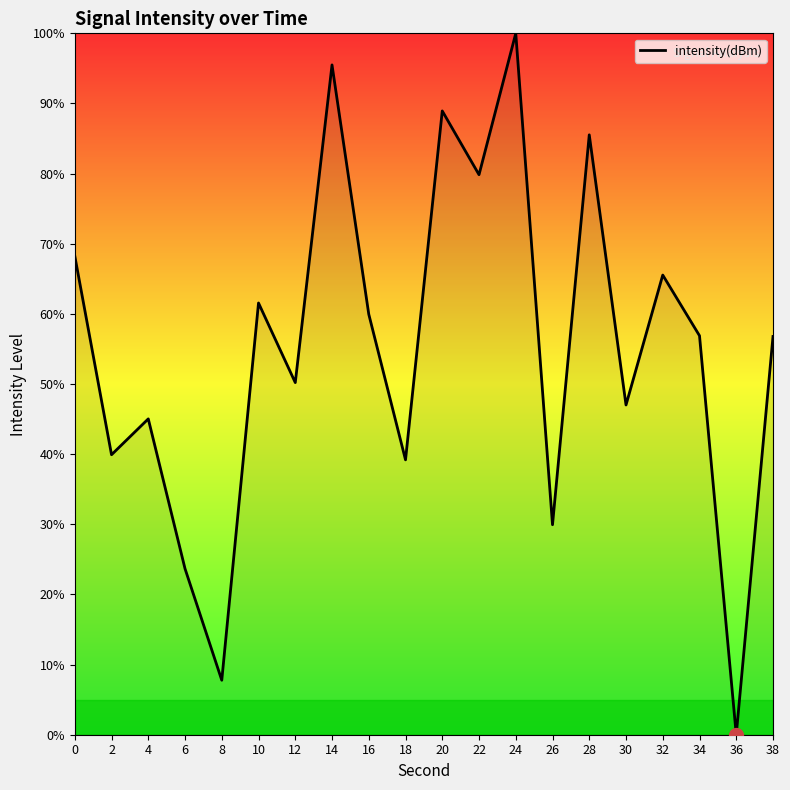

At which category does the chart reach its minimum across all series?

36